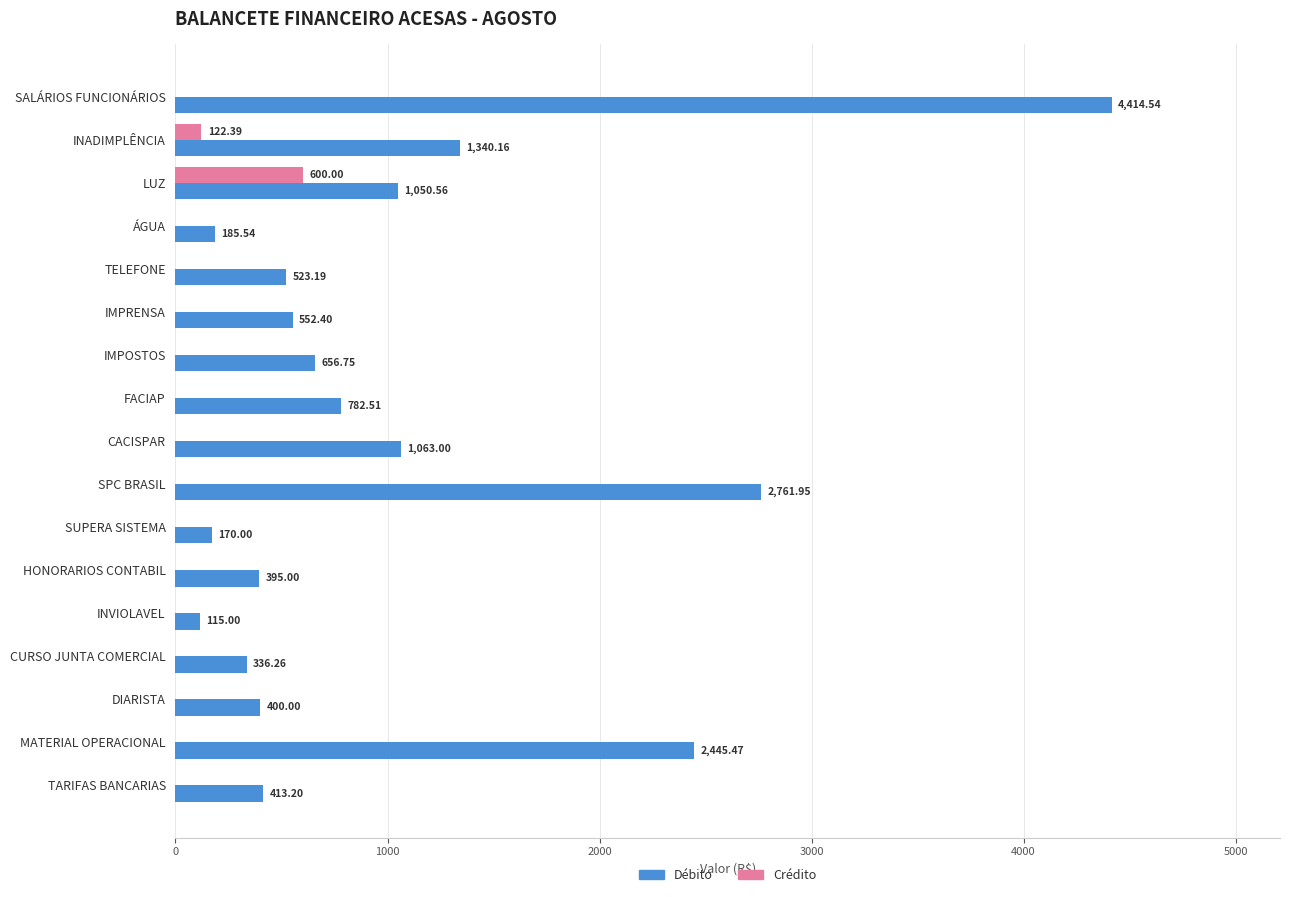

Between DIARISTA and TARIFAS BANCARIAS, which series saw the biggest shift?

Débito